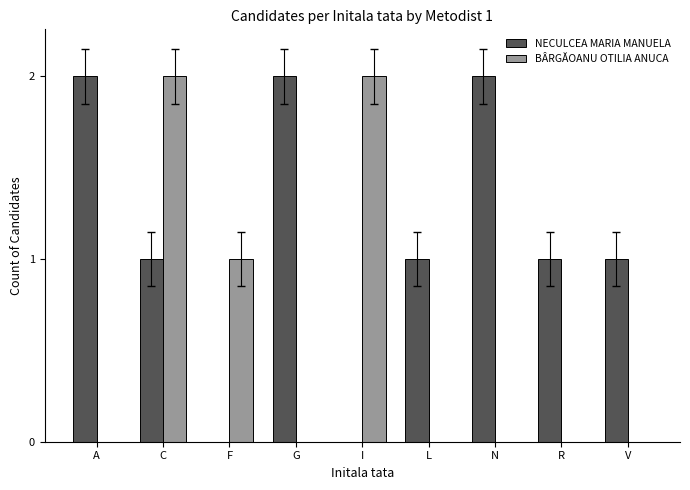

Which series has the largest total across all categories?

NECULCEA MARIA MANUELA